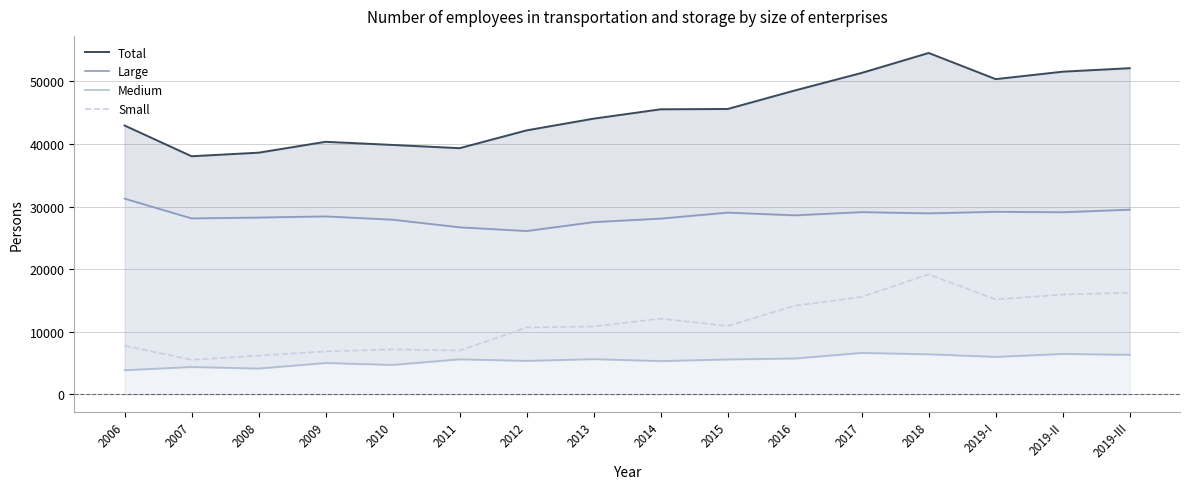

The value of Total at 2010 is 39850.2. True or false?

True